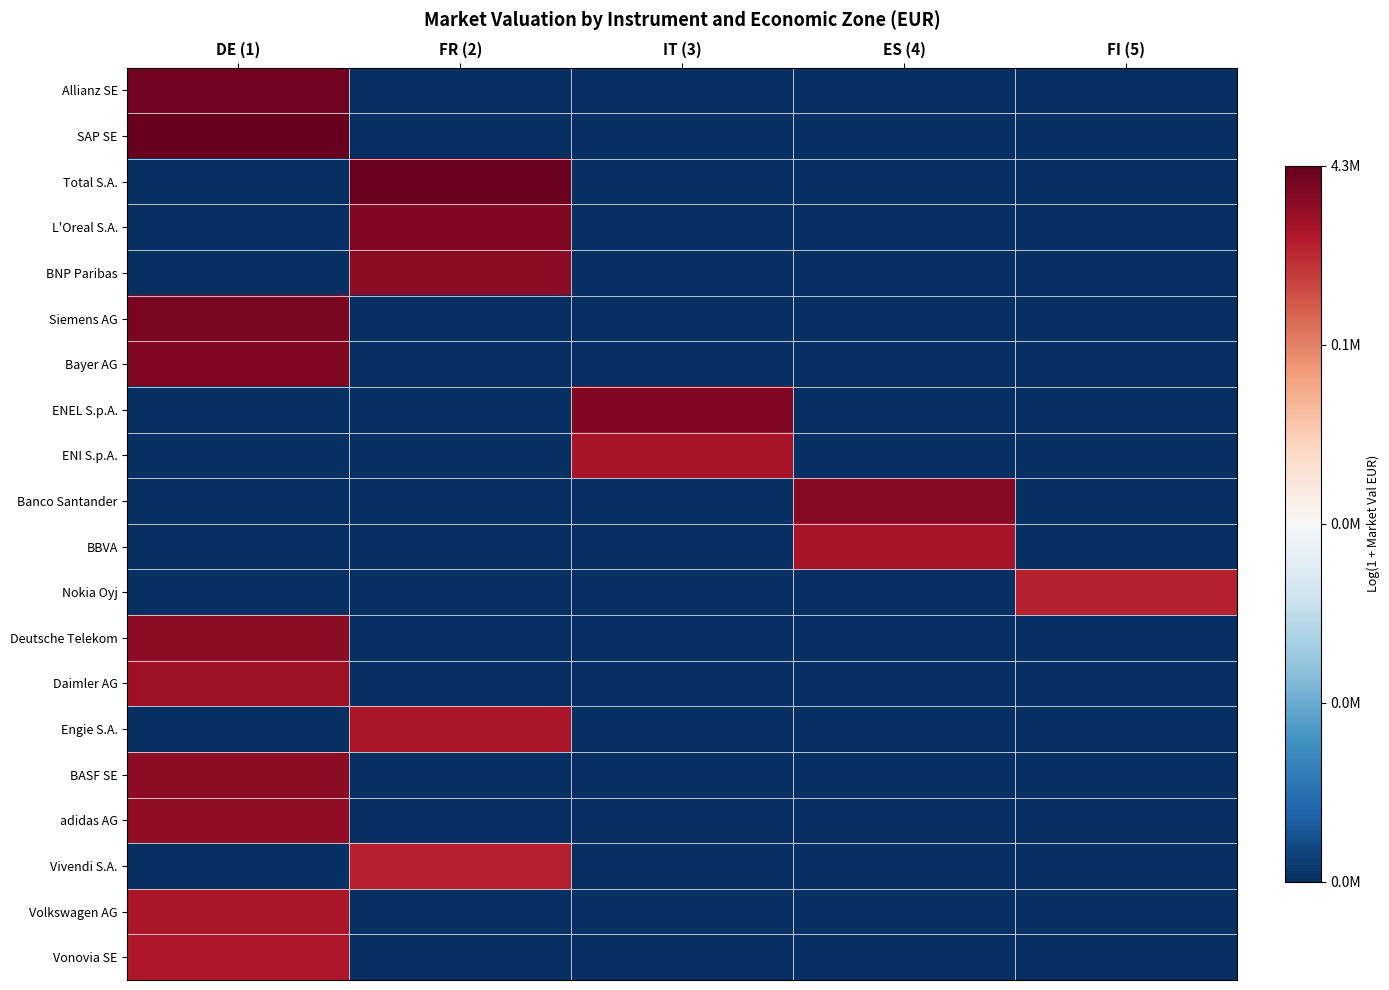

Reading left to right, extract all data points from this chart.

Allianz SE: DE (1)=15.0	FR (2)=0.0	IT (3)=0.0	ES (4)=0.0	FI (5)=0.0
SAP SE: DE (1)=15.3	FR (2)=0.0	IT (3)=0.0	ES (4)=0.0	FI (5)=0.0
Total S.A.: DE (1)=0.0	FR (2)=15.1	IT (3)=0.0	ES (4)=0.0	FI (5)=0.0
L'Oreal S.A.: DE (1)=0.0	FR (2)=14.7	IT (3)=0.0	ES (4)=0.0	FI (5)=0.0
BNP Paribas: DE (1)=0.0	FR (2)=14.5	IT (3)=0.0	ES (4)=0.0	FI (5)=0.0
Siemens AG: DE (1)=14.8	FR (2)=0.0	IT (3)=0.0	ES (4)=0.0	FI (5)=0.0
Bayer AG: DE (1)=14.7	FR (2)=0.0	IT (3)=0.0	ES (4)=0.0	FI (5)=0.0
ENEL S.p.A.: DE (1)=0.0	FR (2)=0.0	IT (3)=14.7	ES (4)=0.0	FI (5)=0.0
ENI S.p.A.: DE (1)=0.0	FR (2)=0.0	IT (3)=13.9	ES (4)=0.0	FI (5)=0.0
Banco Santander: DE (1)=0.0	FR (2)=0.0	IT (3)=0.0	ES (4)=14.6	FI (5)=0.0
BBVA: DE (1)=0.0	FR (2)=0.0	IT (3)=0.0	ES (4)=13.9	FI (5)=0.0
Nokia Oyj: DE (1)=0.0	FR (2)=0.0	IT (3)=0.0	ES (4)=0.0	FI (5)=13.5
Deutsche Telekom: DE (1)=14.5	FR (2)=0.0	IT (3)=0.0	ES (4)=0.0	FI (5)=0.0
Daimler AG: DE (1)=14.1	FR (2)=0.0	IT (3)=0.0	ES (4)=0.0	FI (5)=0.0
Engie S.A.: DE (1)=0.0	FR (2)=13.9	IT (3)=0.0	ES (4)=0.0	FI (5)=0.0
BASF SE: DE (1)=14.5	FR (2)=0.0	IT (3)=0.0	ES (4)=0.0	FI (5)=0.0
adidas AG: DE (1)=14.4	FR (2)=0.0	IT (3)=0.0	ES (4)=0.0	FI (5)=0.0
Vivendi S.A.: DE (1)=0.0	FR (2)=13.6	IT (3)=0.0	ES (4)=0.0	FI (5)=0.0
Volkswagen AG: DE (1)=13.9	FR (2)=0.0	IT (3)=0.0	ES (4)=0.0	FI (5)=0.0
Vonovia SE: DE (1)=13.8	FR (2)=0.0	IT (3)=0.0	ES (4)=0.0	FI (5)=0.0